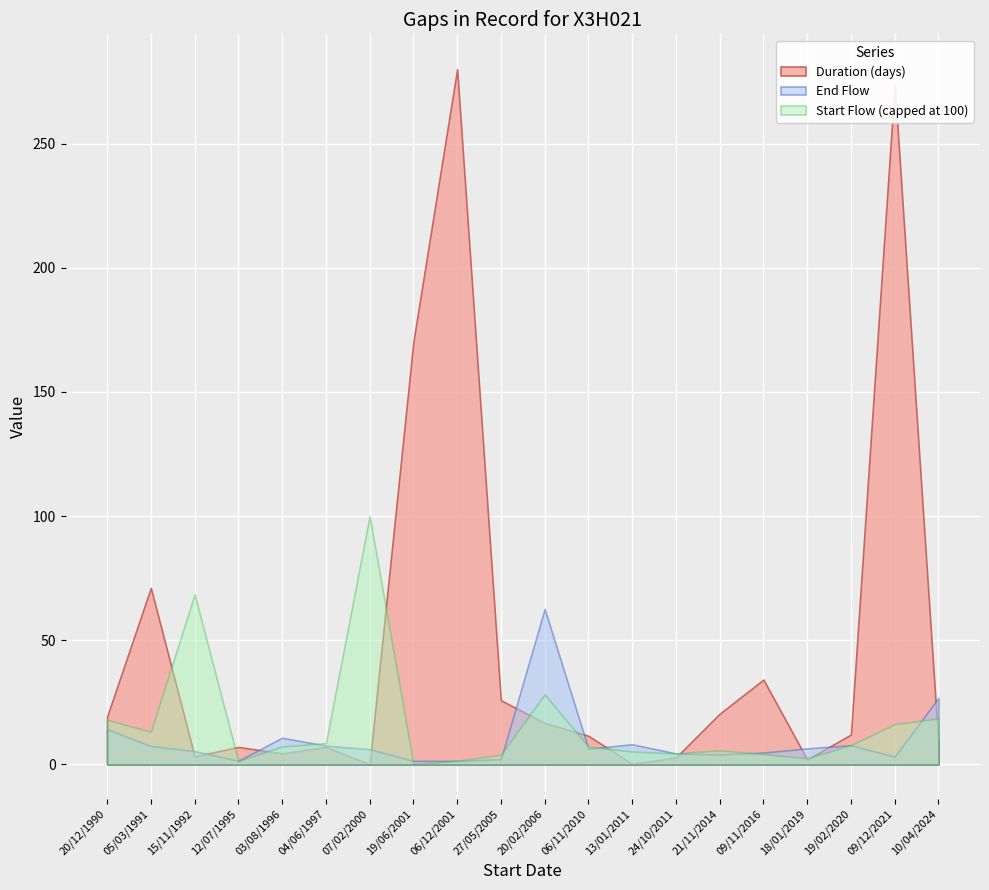

Count the number of categories in the chart.

20